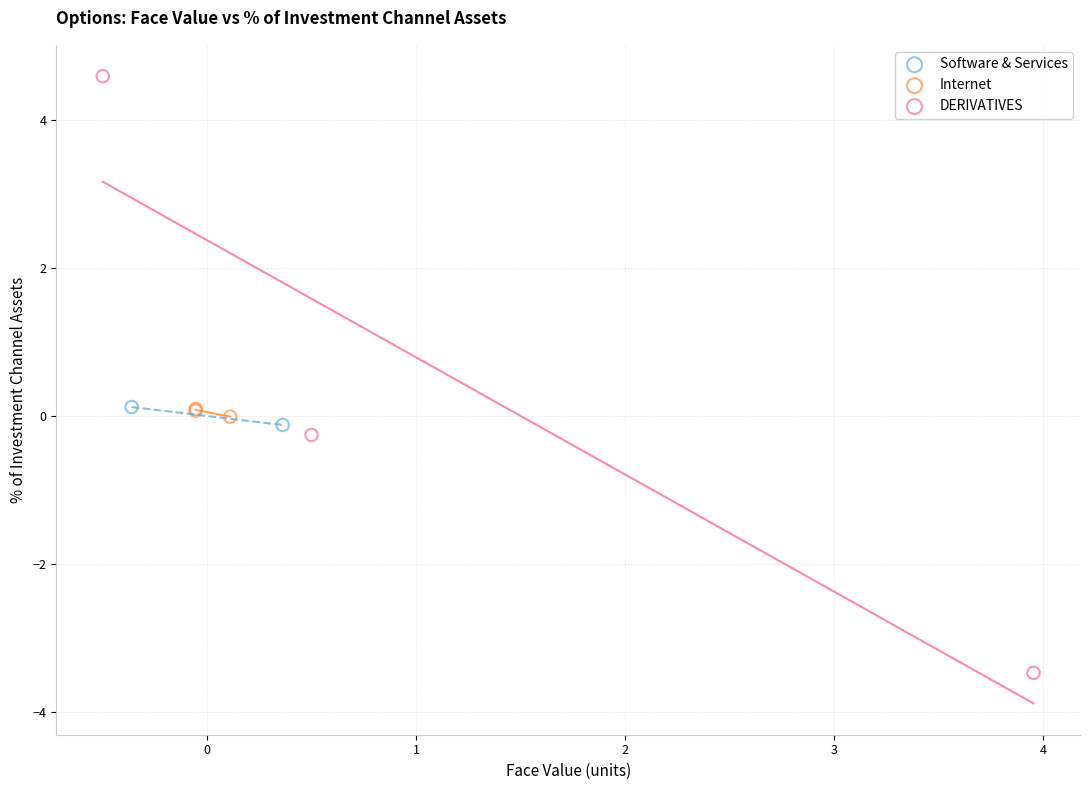

Which series reaches the maximum Y coordinate?

DERIVATIVES